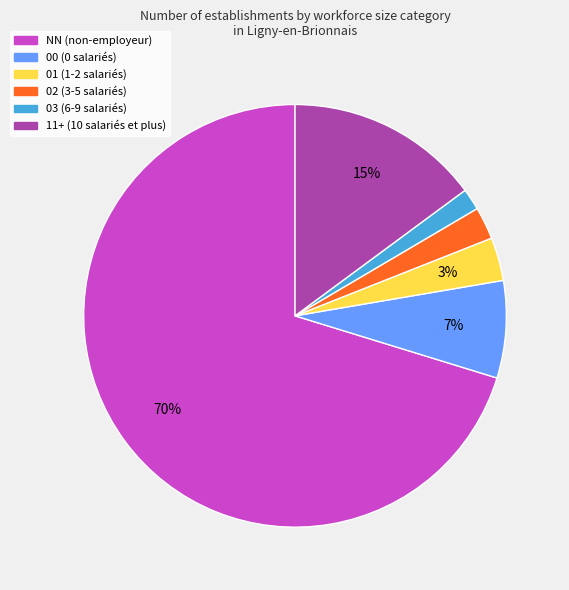

Does NN represent more than half of the total?

Yes